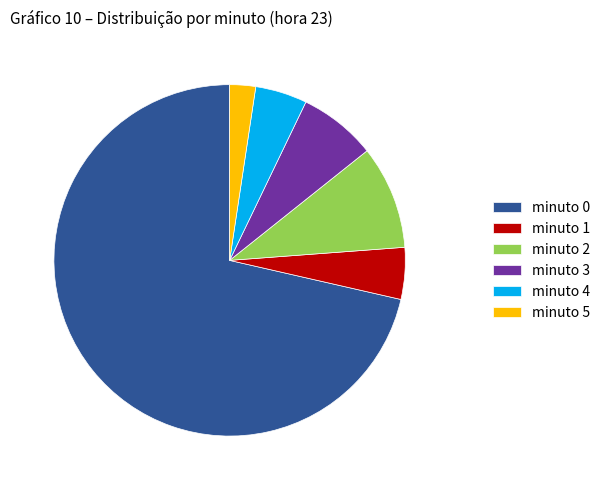

Which slice is the largest?

minuto 0